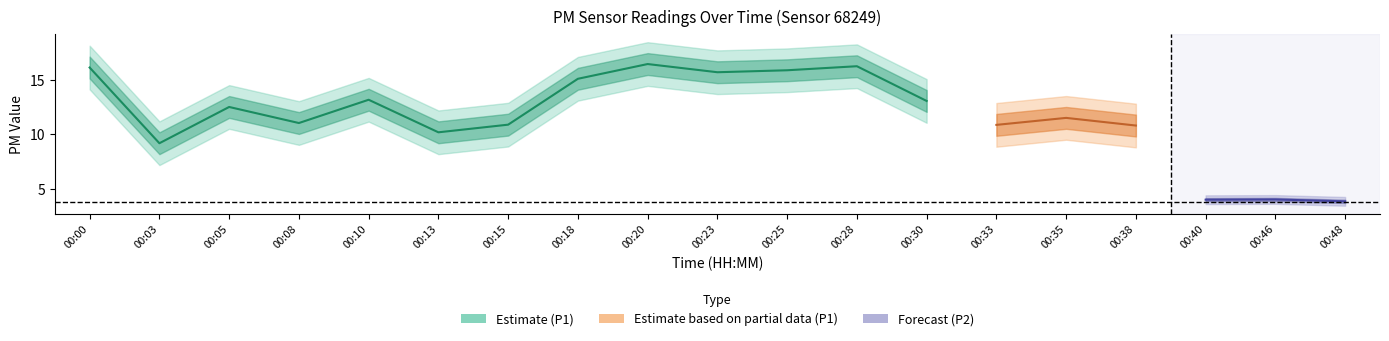

Does the chart display data point markers on the line(s)?

No